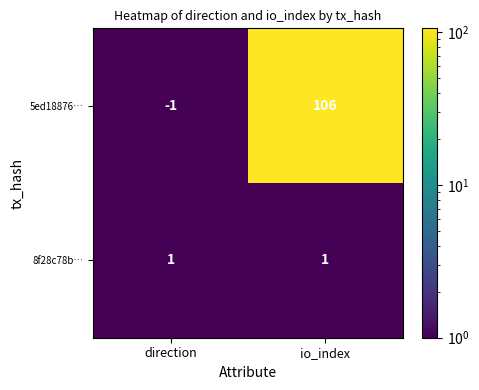

What is the sum of all 5ed18876… values?

105